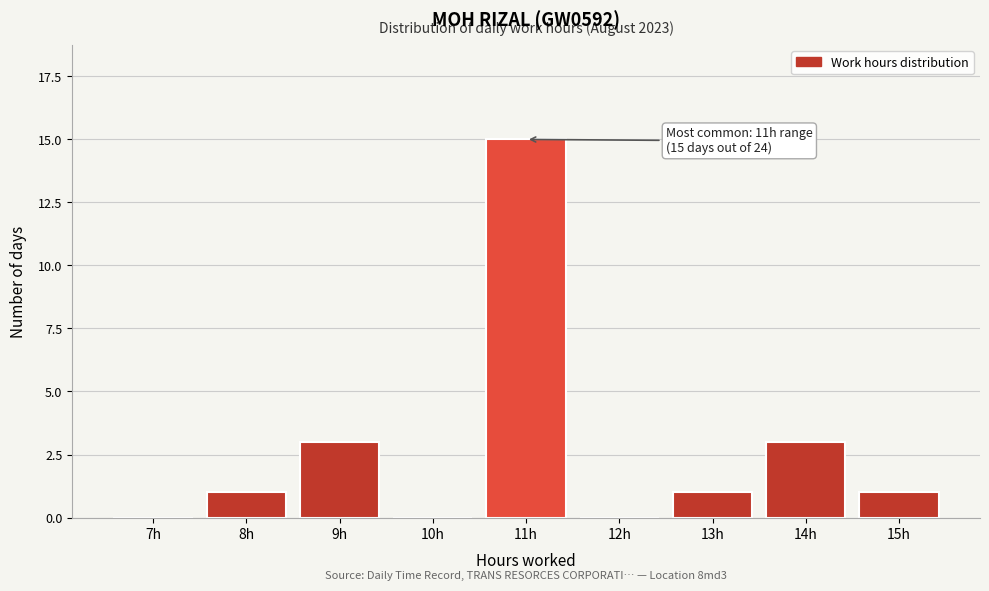

Reading right to left, transcribe all the data shown in this chart.

15h=1	14h=3	13h=1	12h=0	11h=15	10h=0	9h=3	8h=1	7h=0